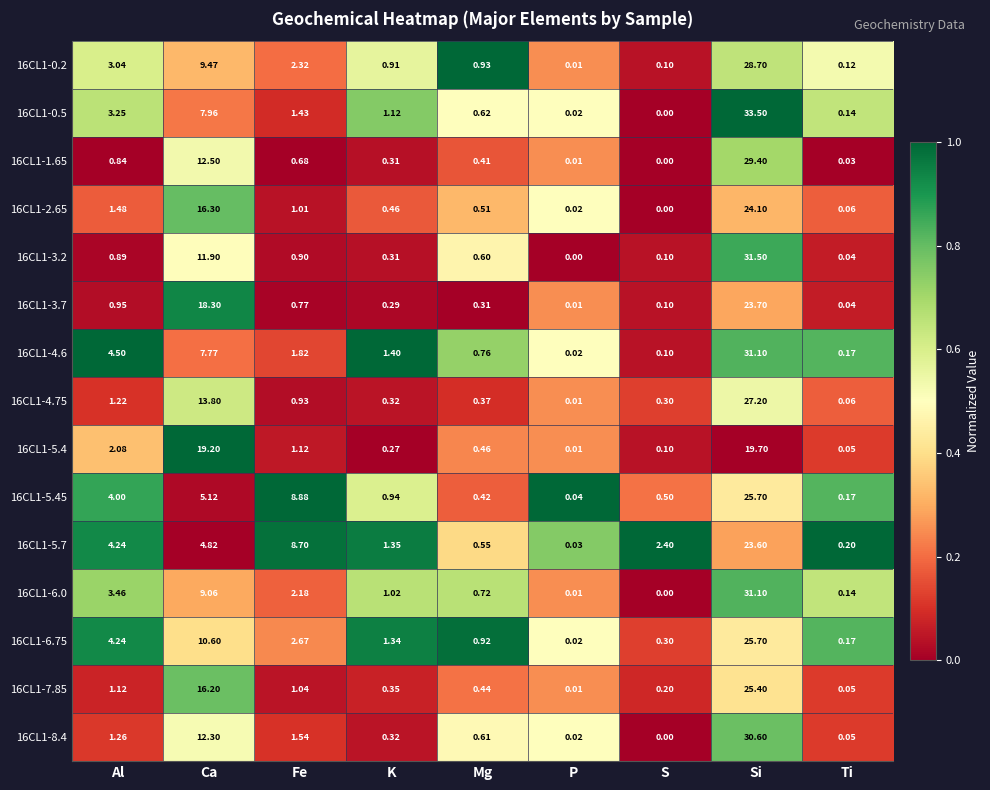

What is the difference between the highest and lowest values at Si?

13.8